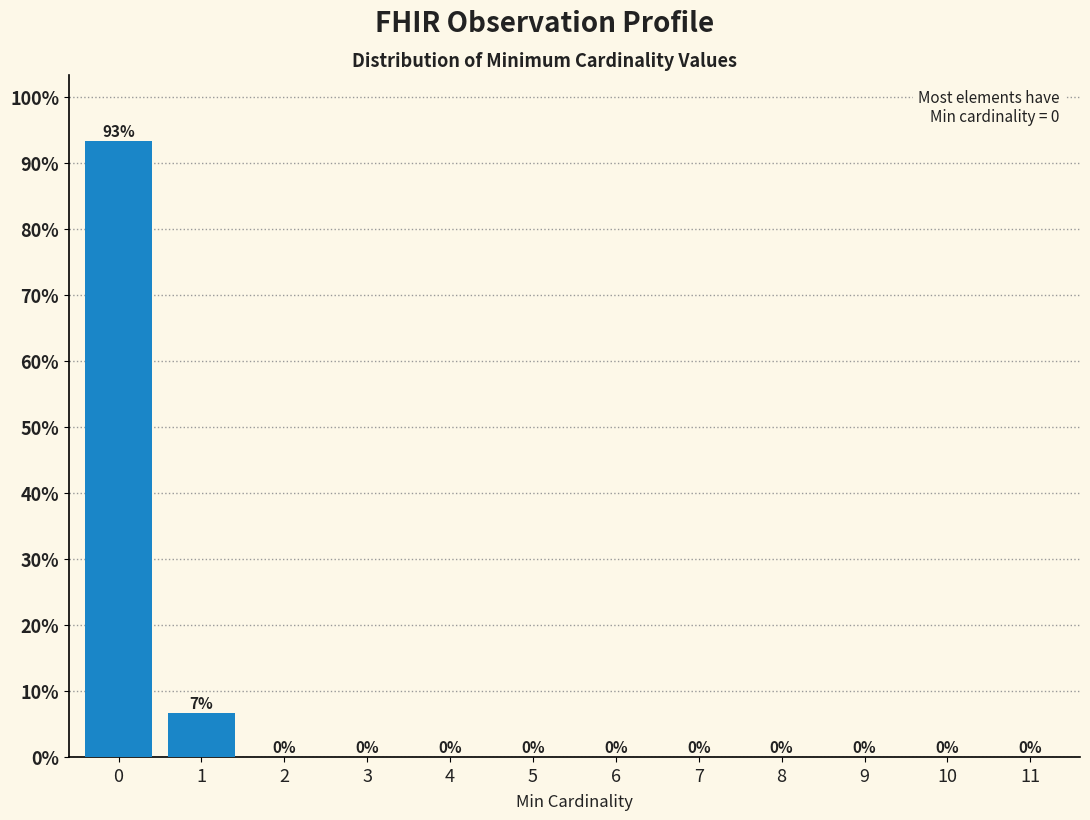

What is the sum of all values?

100.0